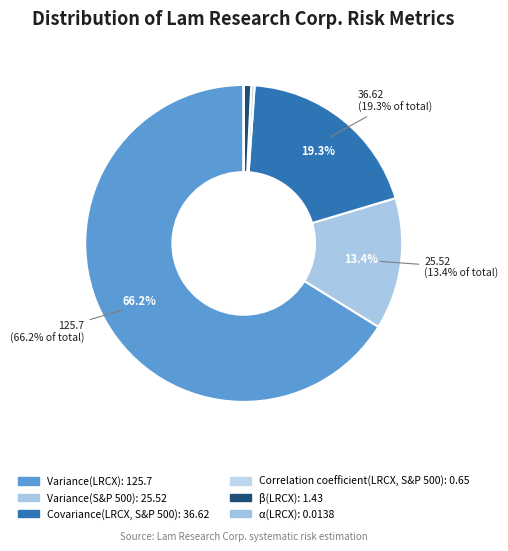

To the nearest percent, what is the combined percentage of Variance(S&P 500) and Correlation coefficient(LRCX, S&P 500)?

14%